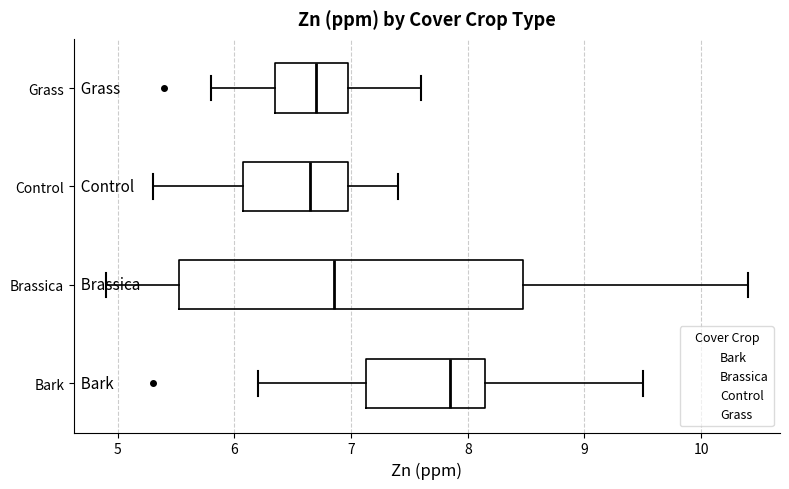

Reading bottom to top, transcribe this box plot: for each box, give where its median line is, the range the box spans, and where its two whiskers end, as read against the x-axis. The values are not printed on the chart, so give them approximately, as read against the axis.

Bark: median 7.9, box 7.1 to 8.2, whiskers 6.2 to 9.5
Brassica: median 6.9, box 5.5 to 8.5, whiskers 4.9 to 10.4
Control: median 6.7, box 6.1 to 7.0, whiskers 5.3 to 7.4
Grass: median 6.7, box 6.4 to 7.0, whiskers 5.8 to 7.6